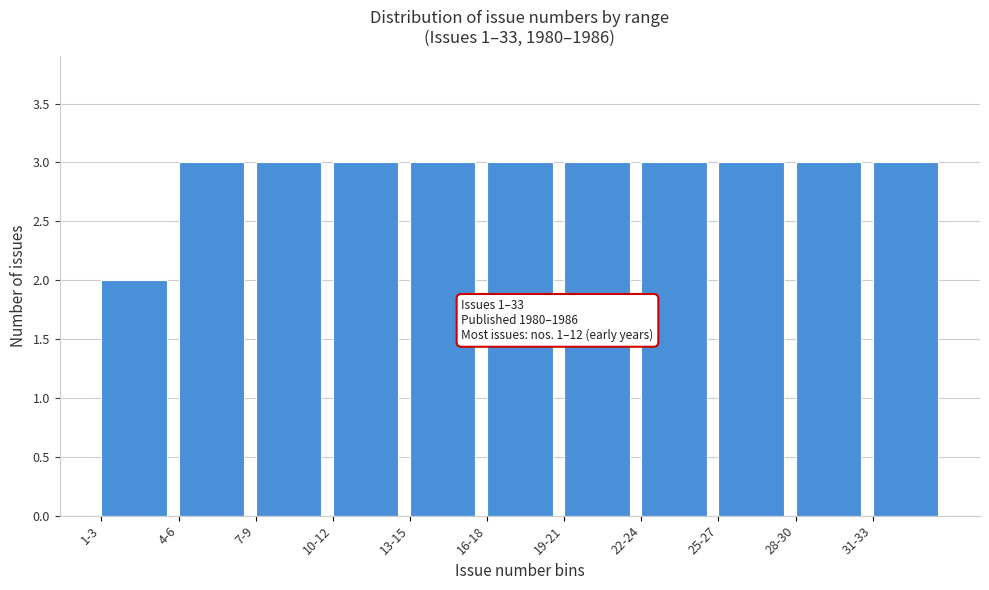

Reading right to left, list all the values displayed in this chart.

3	3	3	3	3	3	3	3	3	3	2